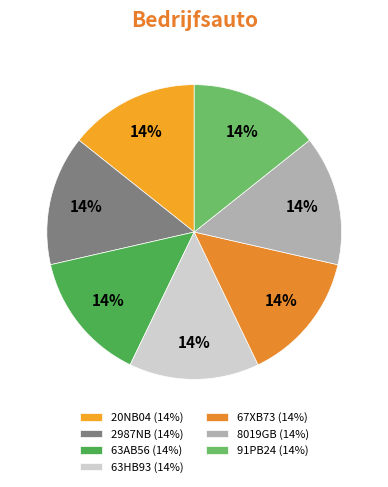

To the nearest percent, what portion does 8019GB represent?

14%